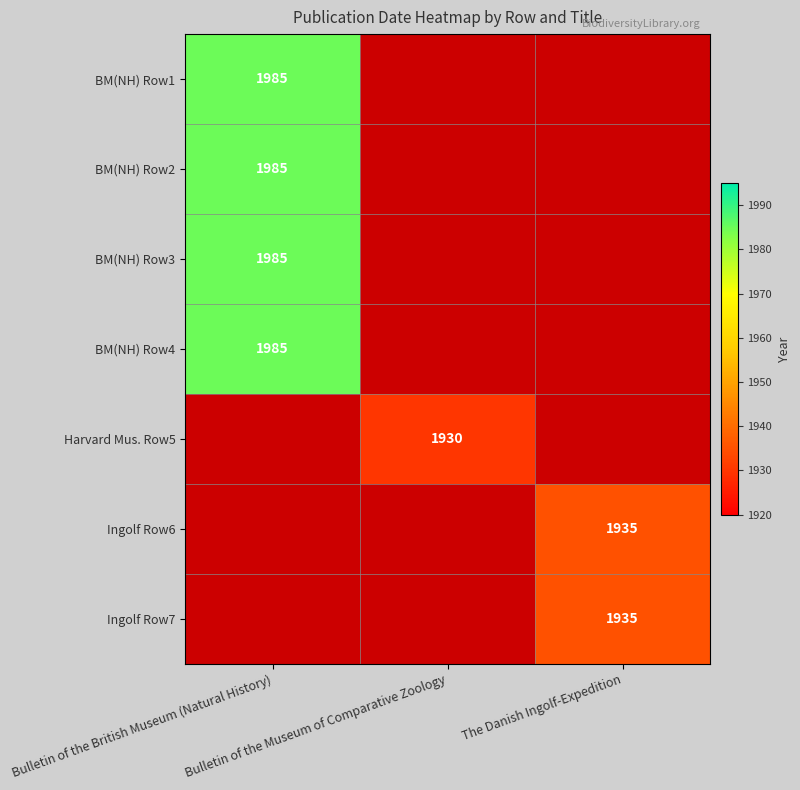

What is the maximum value for Harvard Mus. Row5?

1930